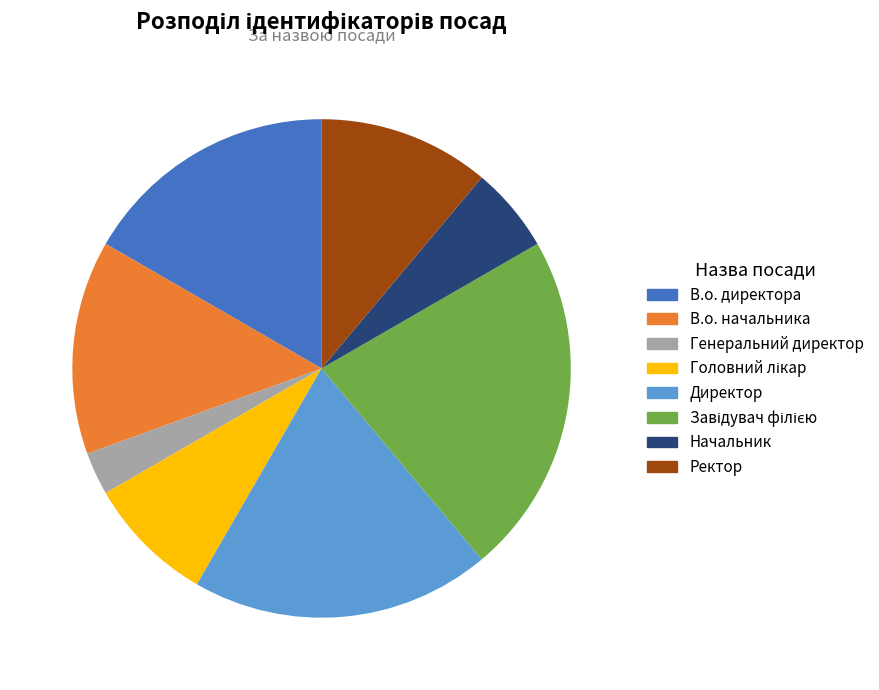

What portion of the pie excludes В.о. начальника?

86.1%